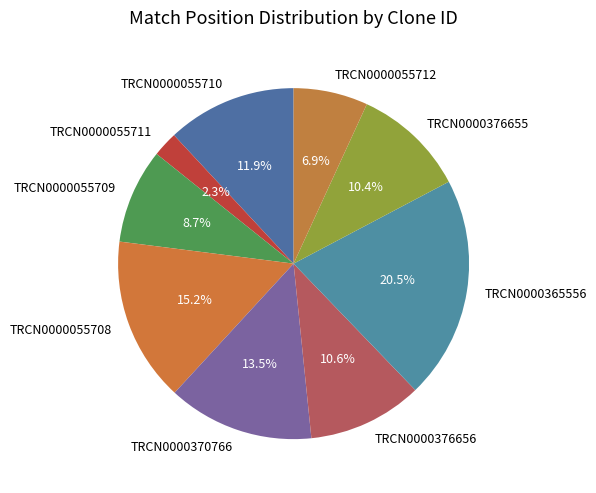

Does any single category account for the majority?

No